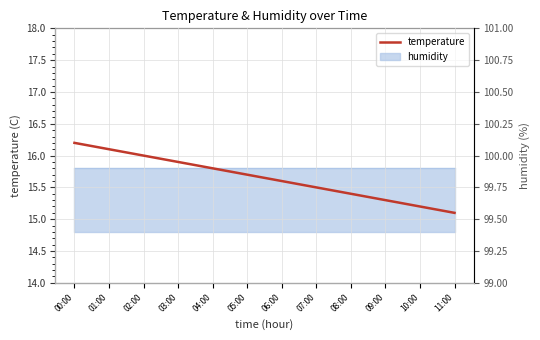

List the labels in order of value, largest first.

00:00, 01:00, 02:00, 03:00, 04:00, 05:00, 06:00, 07:00, 08:00, 09:00, 10:00, 11:00